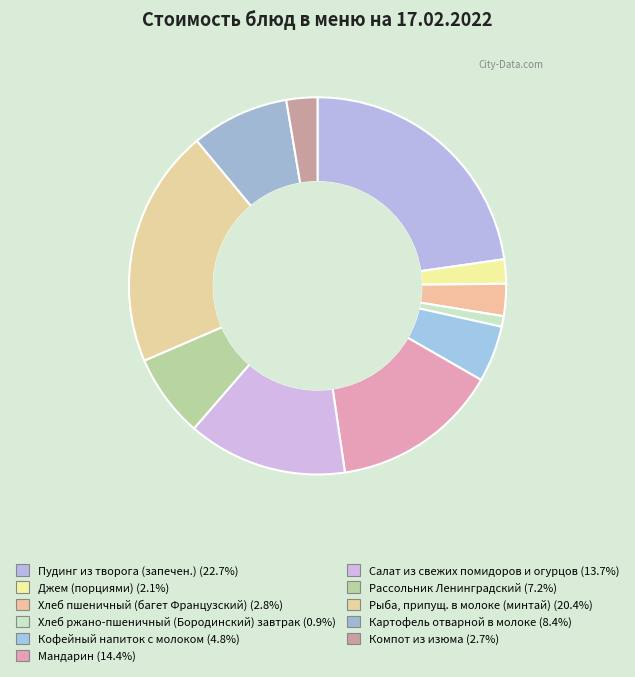

Is it true that Картофель отварной в молоке is 19% of the pie?

False